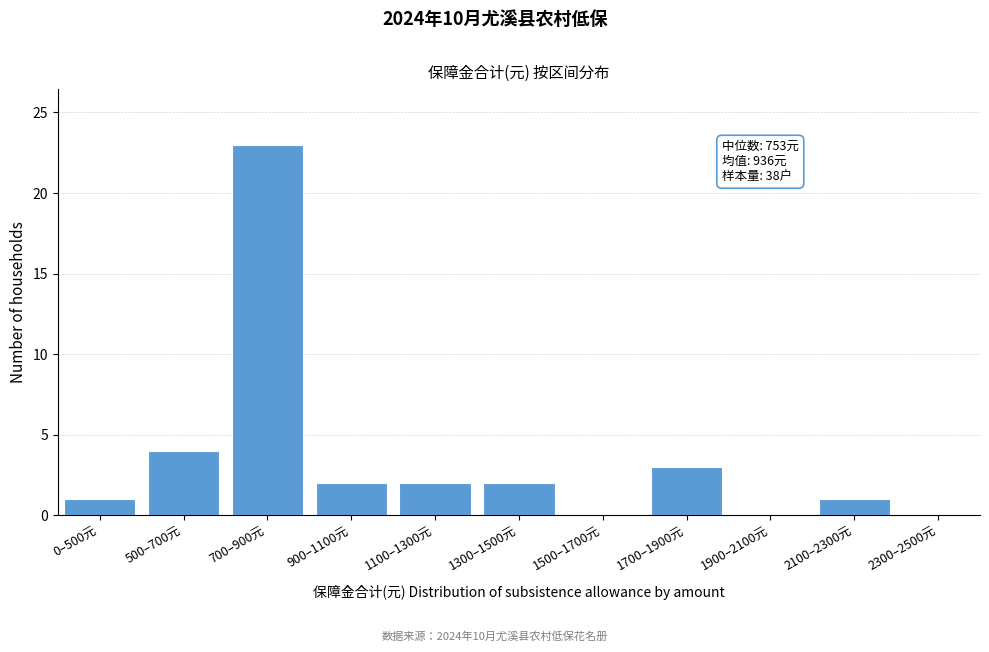

Reading left to right, transcribe all the data shown in this chart.

0–500元=1	500–700元=4	700–900元=23	900–1100元=2	1100–1300元=2	1300–1500元=2	1500–1700元=0	1700–1900元=3	1900–2100元=0	2100–2300元=1	2300–2500元=0